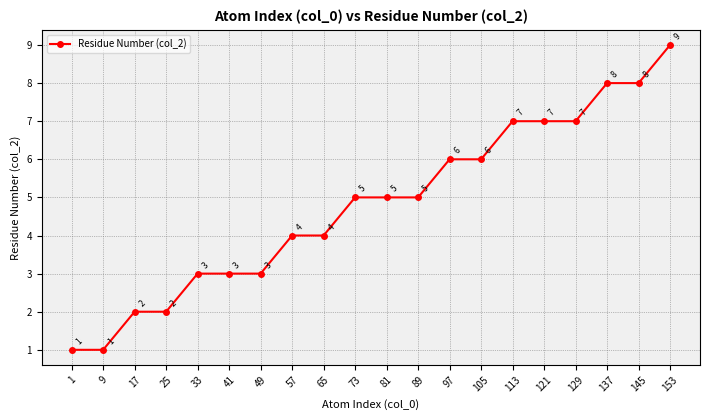

Does the chart display data point markers on the line(s)?

Yes